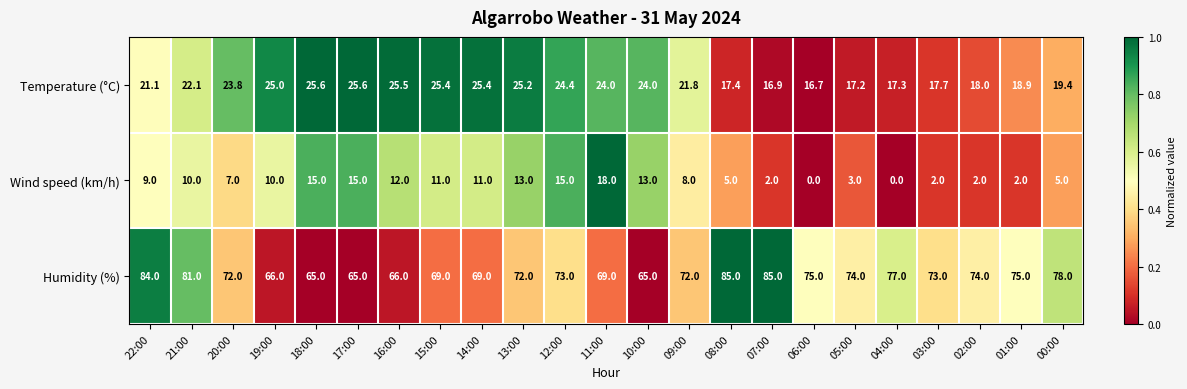

What is the maximum value shown in the chart?

85.0